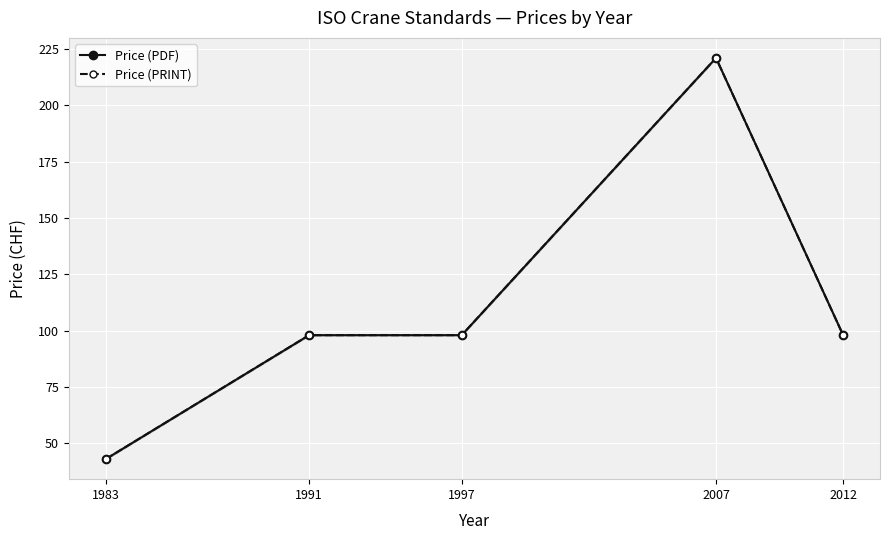

Which label corresponds to the smallest value in the chart?

1983